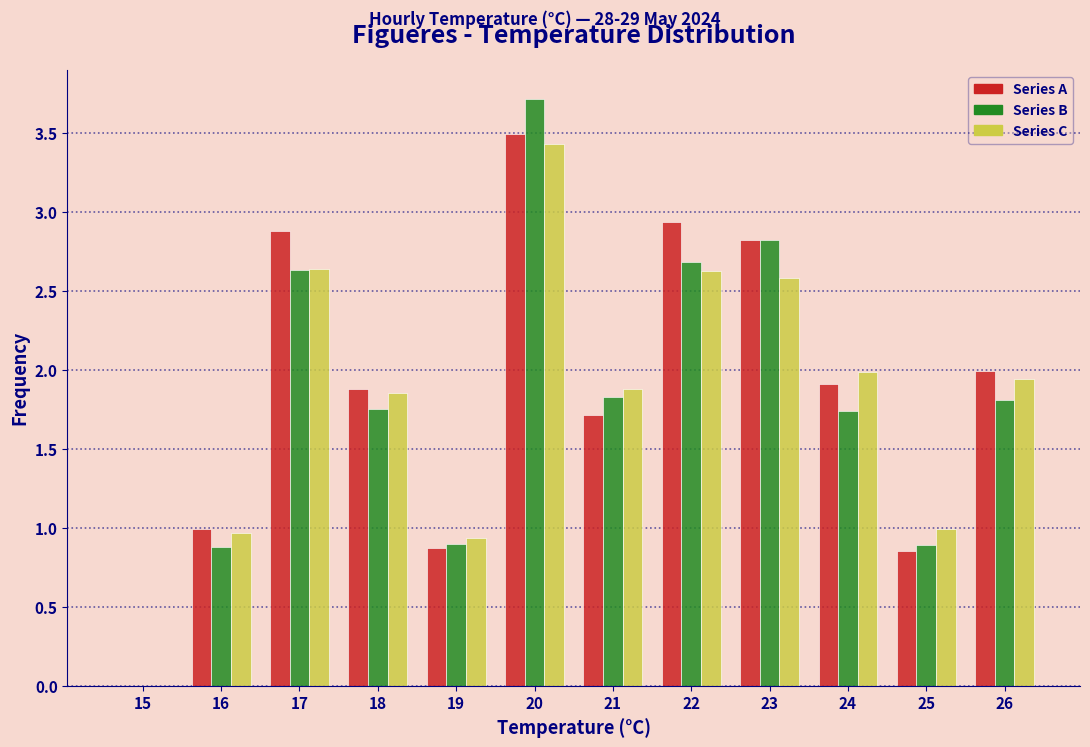

The Series C series shows 1.1 at 26. True or false?

False